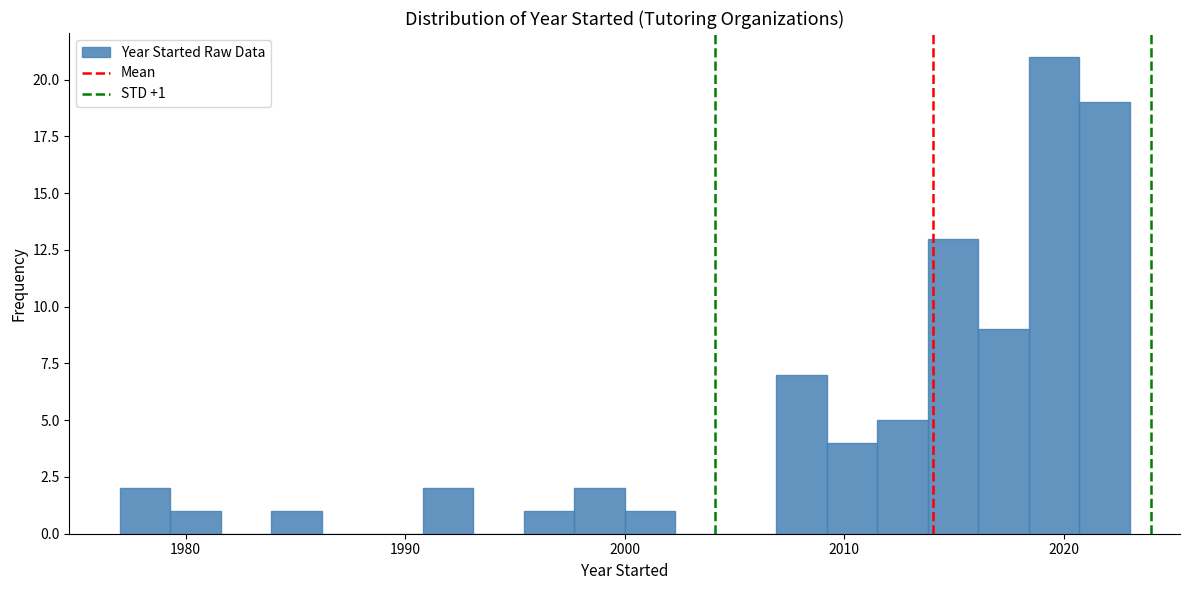

Around what value on the x-axis is the tallest bar? Give the approximate position of its centre, as read against the axis.

2020